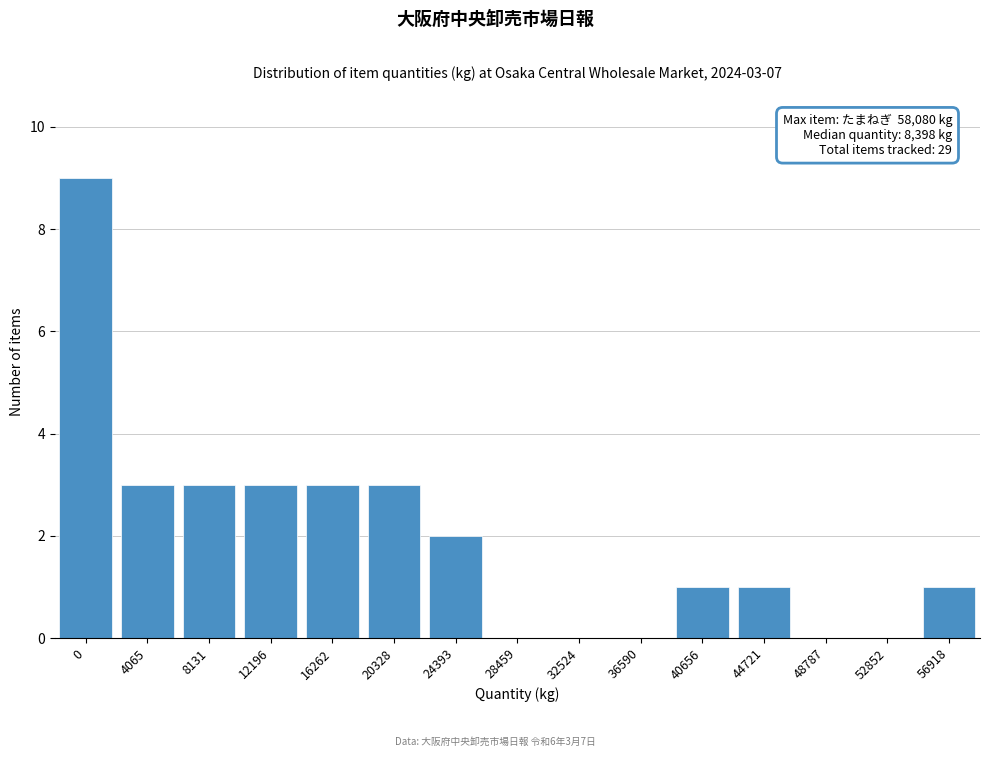

Reading left to right, list all the values displayed in this chart.

0=9	4065=3	8131=3	12196=3	16262=3	20328=3	24393=2	28459=0	32524=0	36590=0	40656=1	44721=1	48787=0	52852=0	56918=1